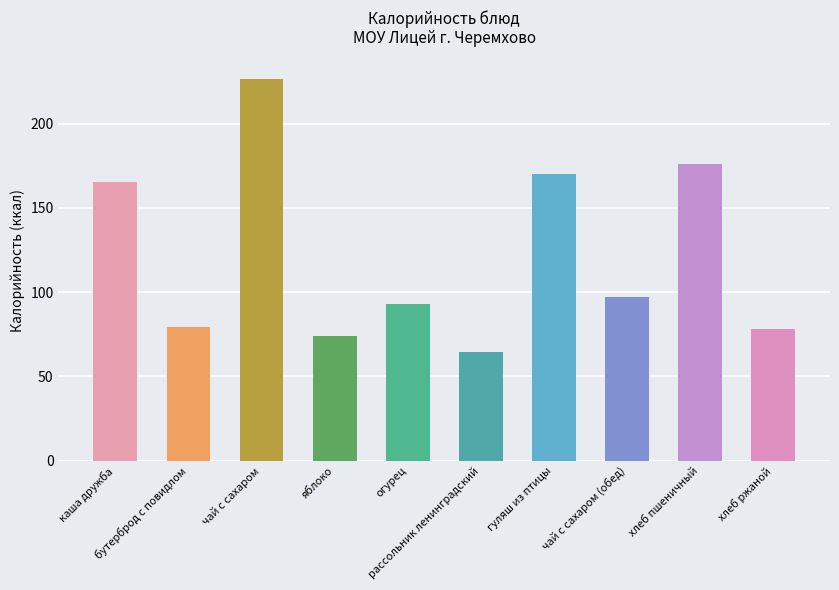

How many distinct data groups are displayed?

1